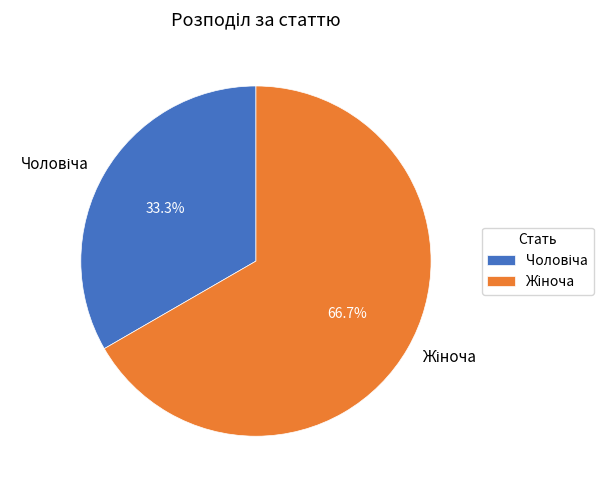

Is there any slice that represents more than half of the pie?

Yes